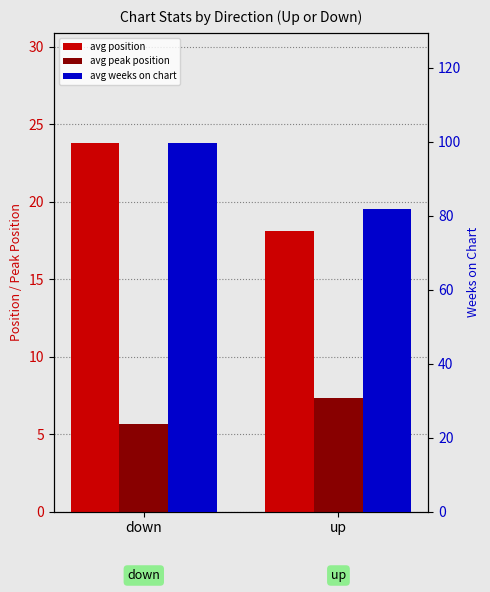

What is the difference between the highest and lowest values at up?

74.5